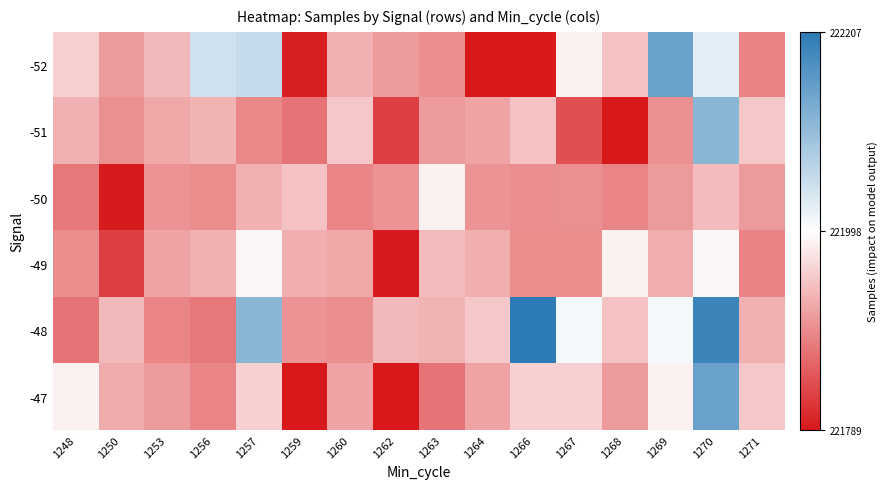

At which category is the sum across all series the highest?

1270